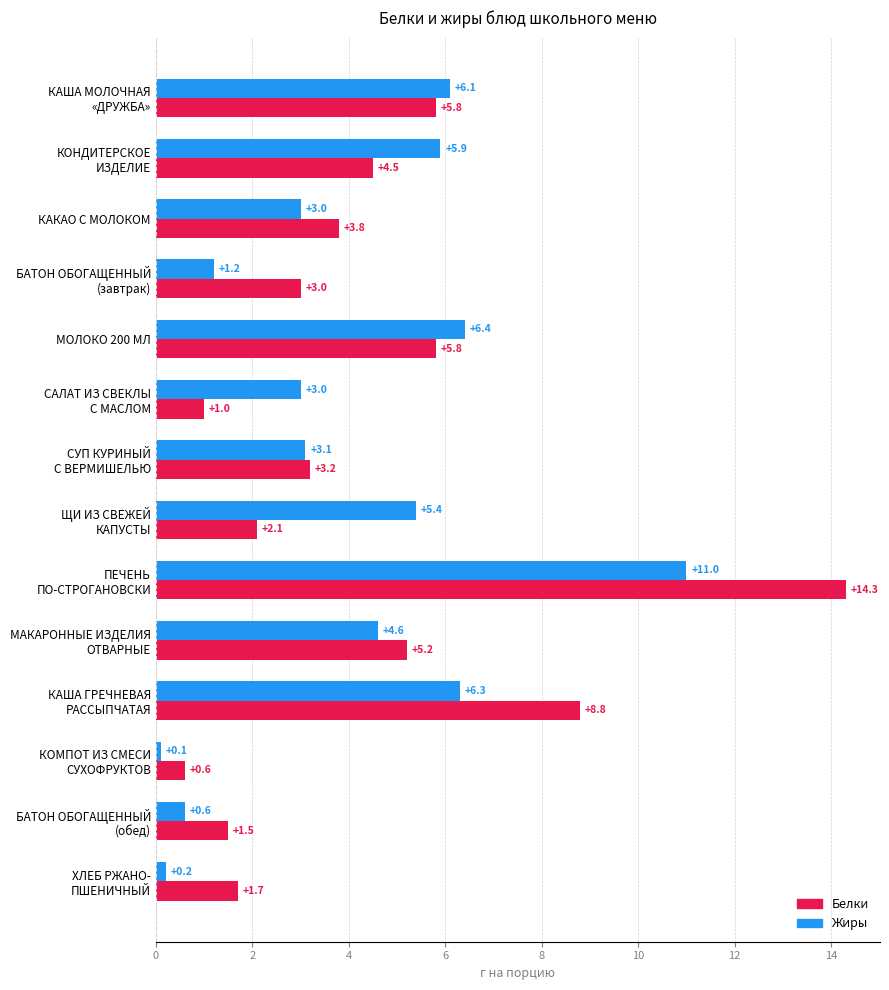

True or false: Белки has a value of 1.6 at КАКАО С МОЛОКОМ.

False